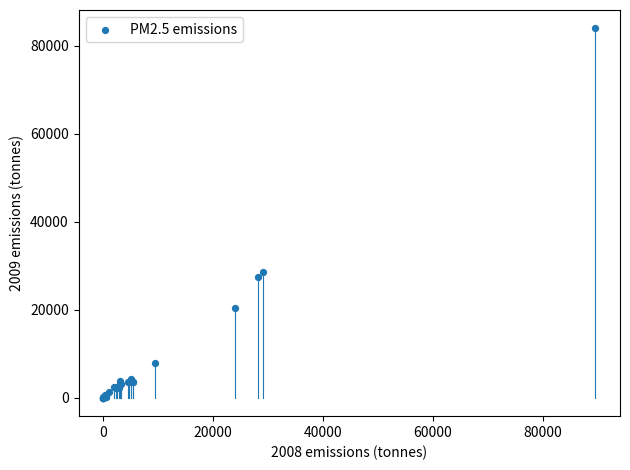

What Y value in the scatter plot is closest to 41943?

28483.9